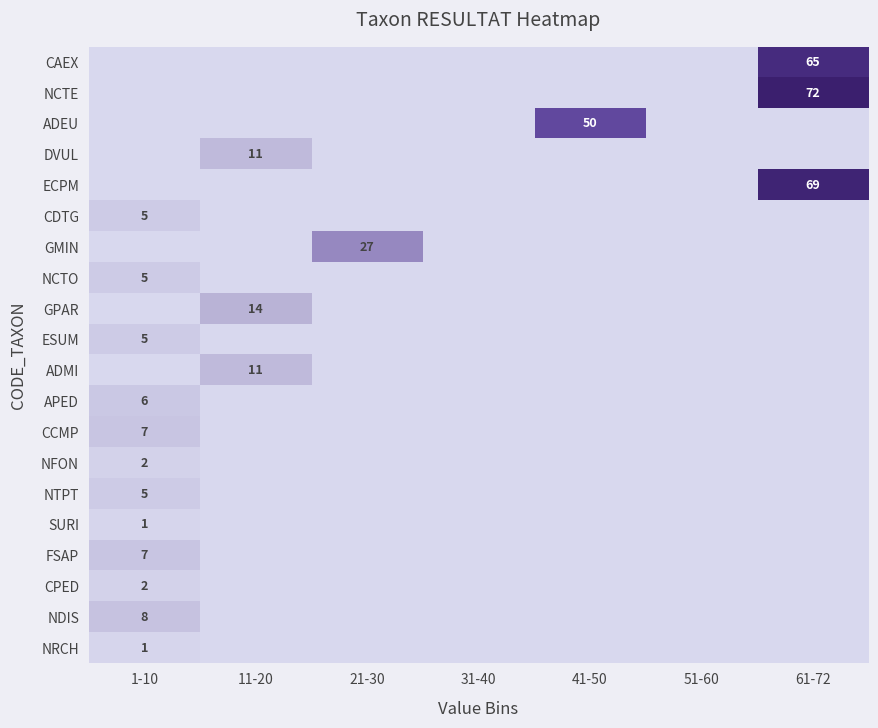

The GPAR series shows 25 at 11-20. True or false?

False